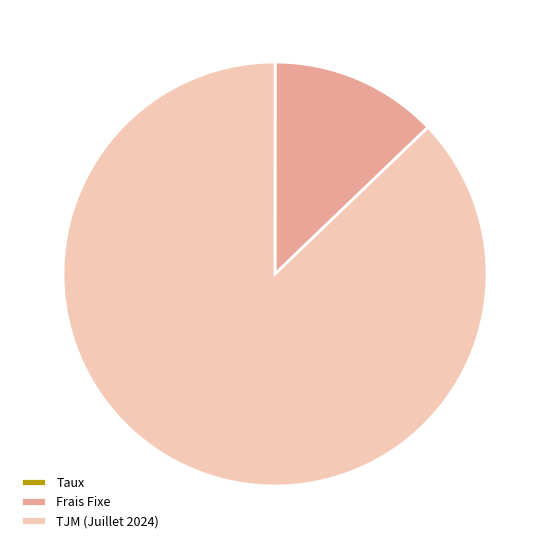

Is there any slice that represents more than half of the pie?

Yes